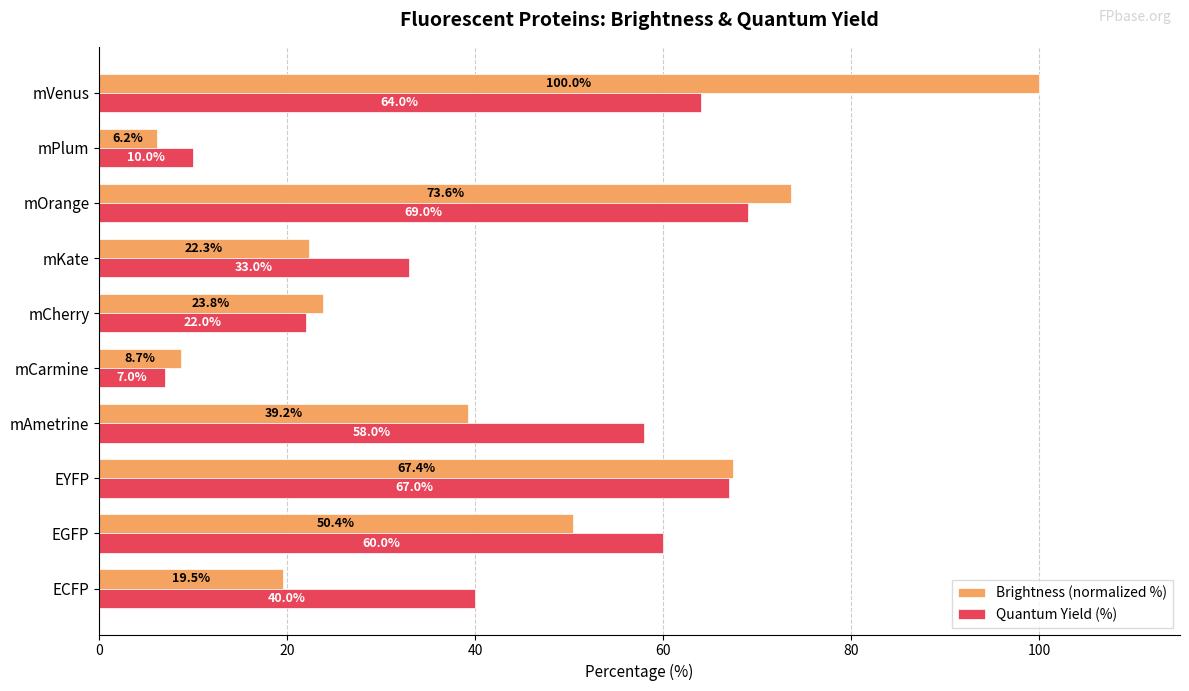

What is the spread (max minus min) of values at EGFP?

9.6